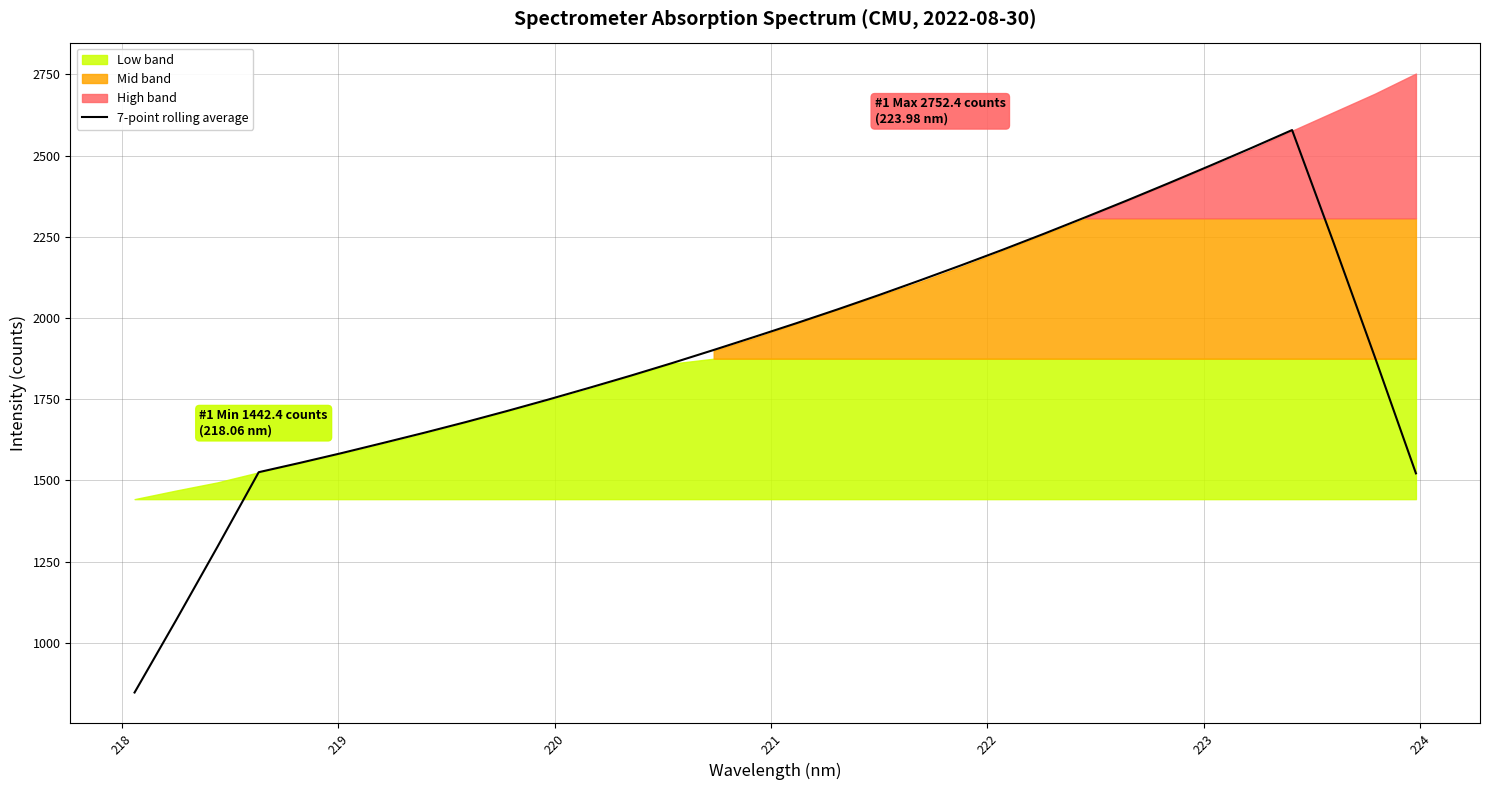

How many points are higher than both their immediate neighbors (excluding endpoints)?

1